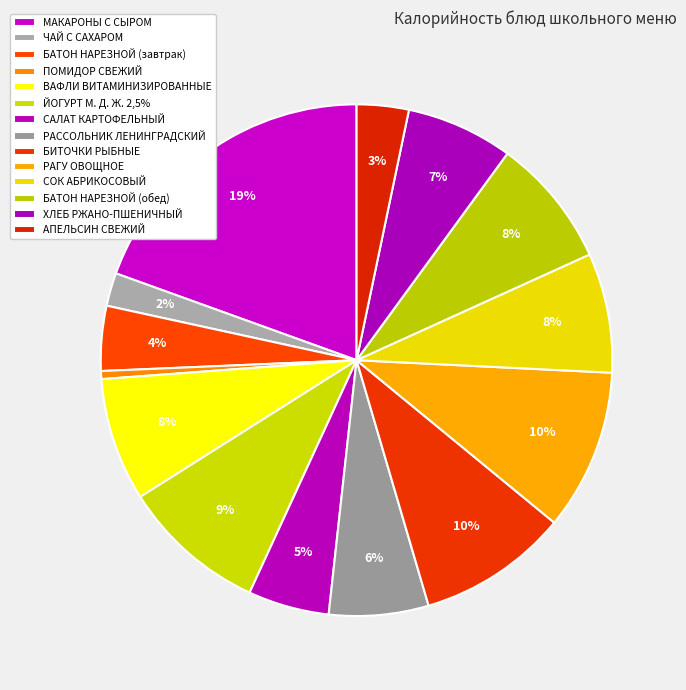

How many slices are in this pie chart?

14